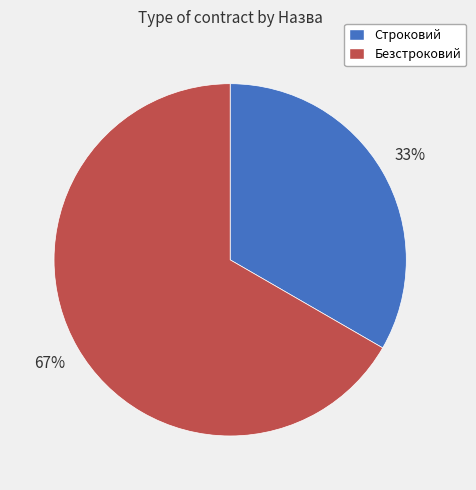

Count the number of slices in the pie.

2